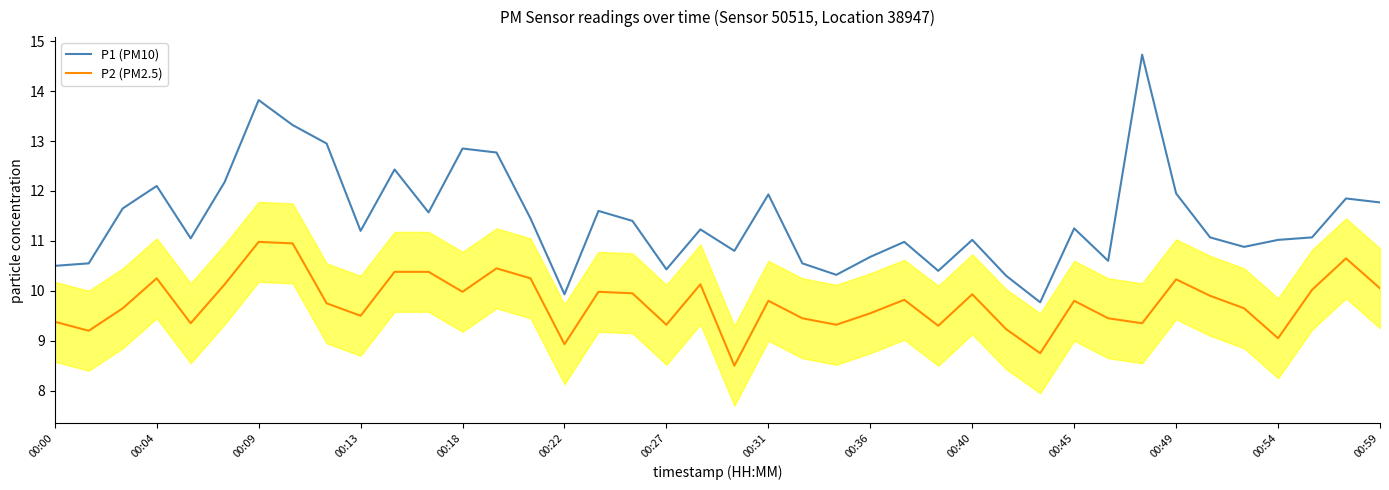

What are all the series names shown in the legend?

P1 (PM10), P2 (PM2.5)